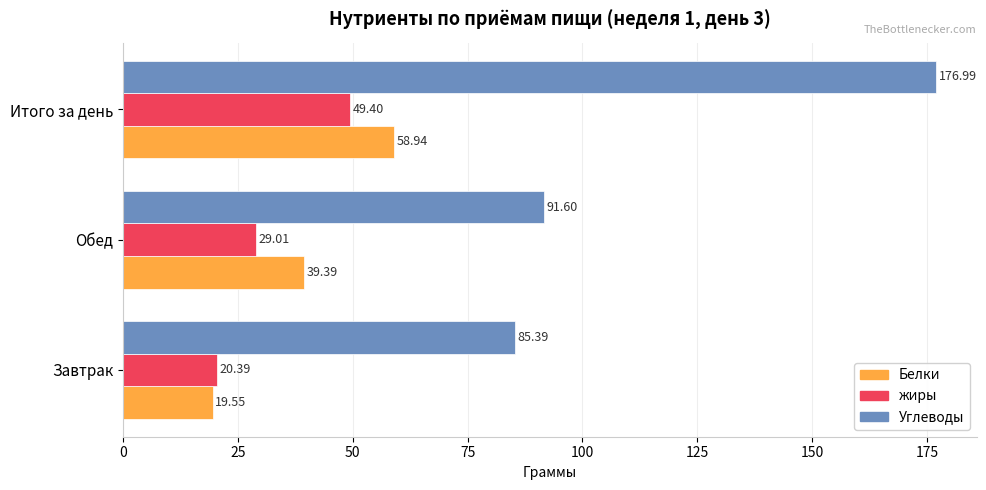

What is the spread (max minus min) of values at Обед?

62.6